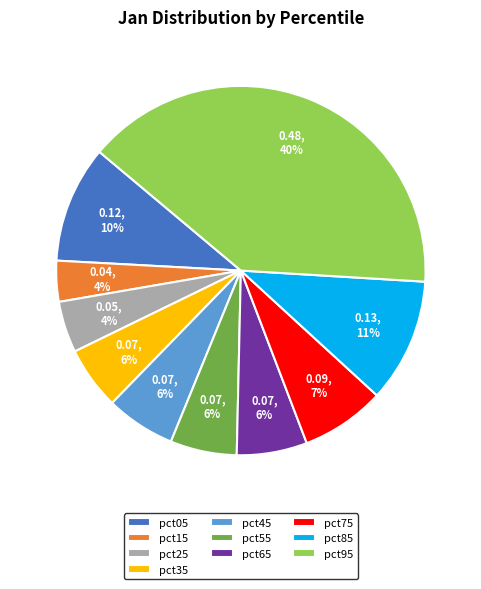

Count the number of slices in the pie.

10